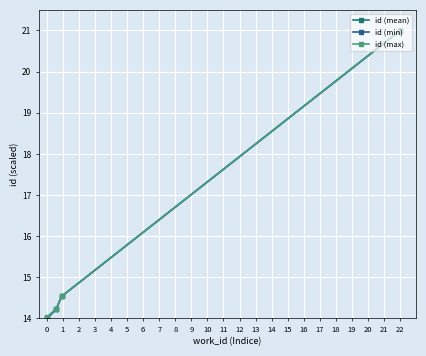

What is the value of the id (min) point at the 4th from the left?

21.0